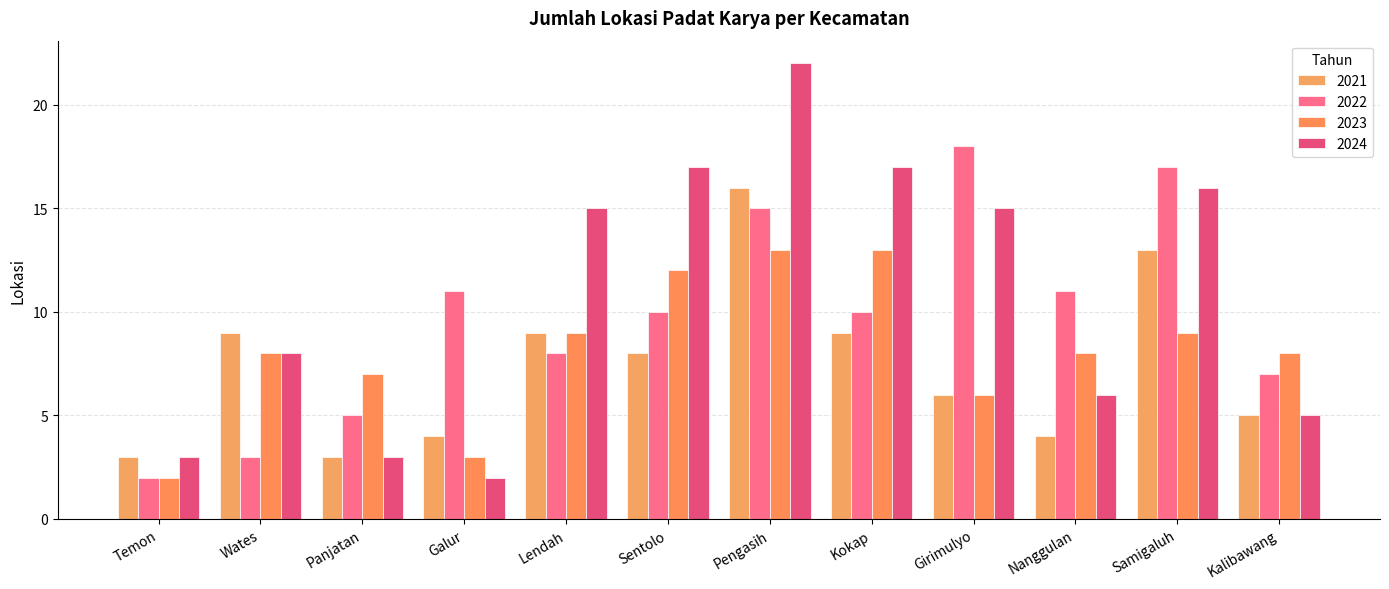

What is the average value of the 2023 series?

8